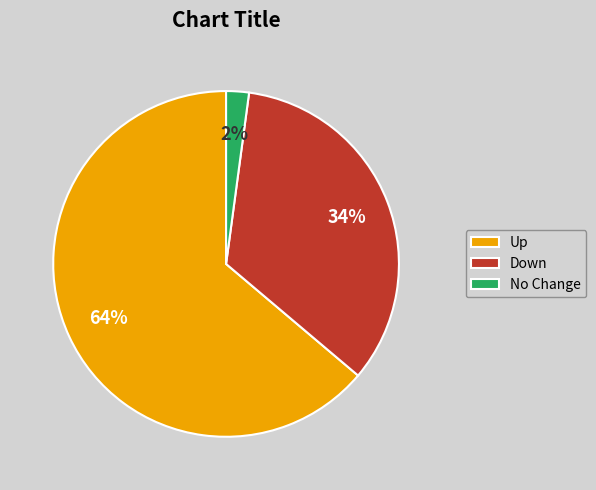

Does any single category account for the majority?

Yes